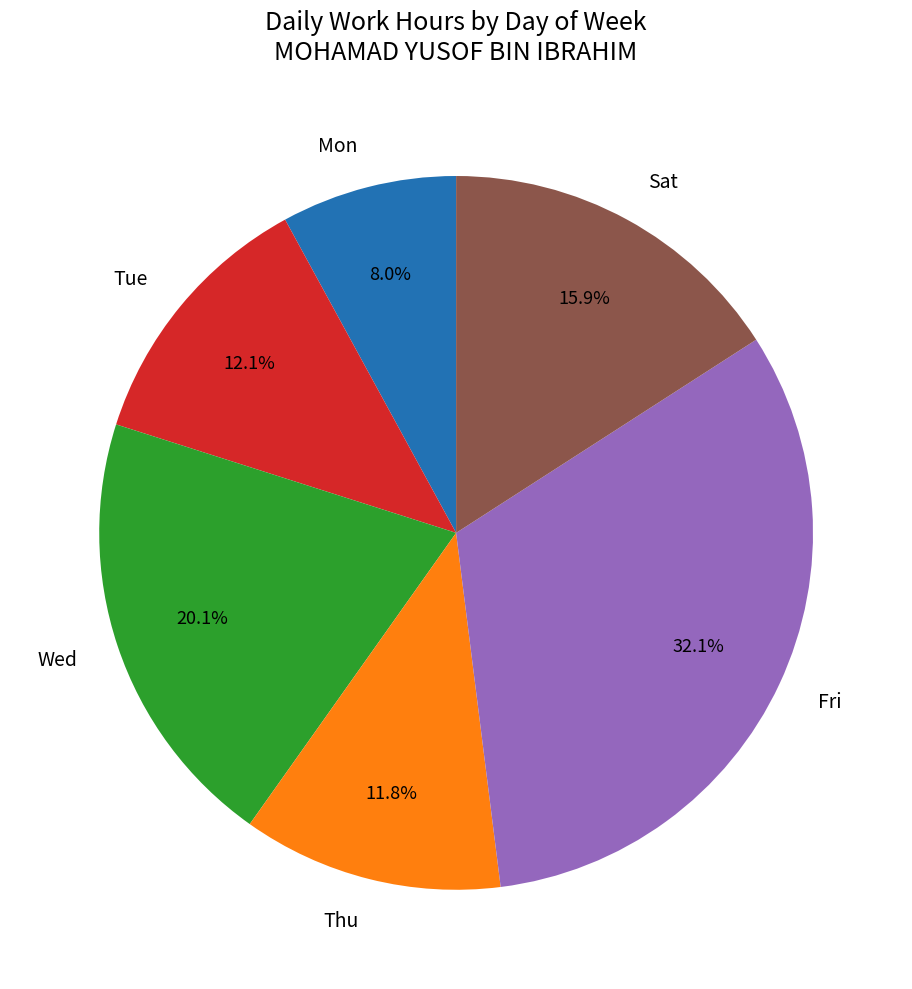

What percentage do Thu and Mon together represent?

19.8%